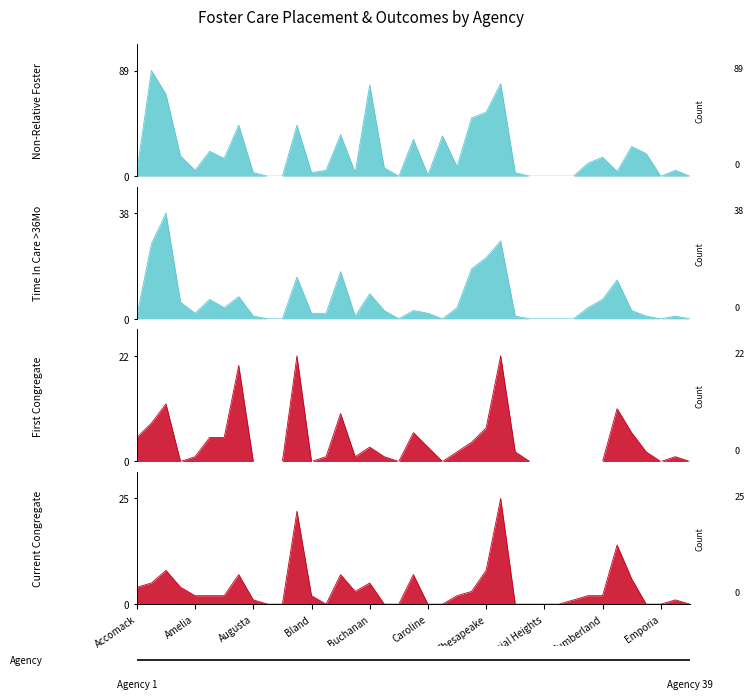

How many lines are shown in the chart?

4